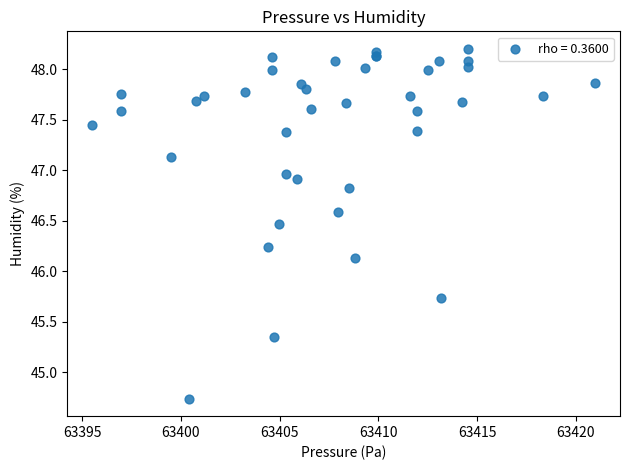

What Y value in the scatter plot is closest to 46?

46.1